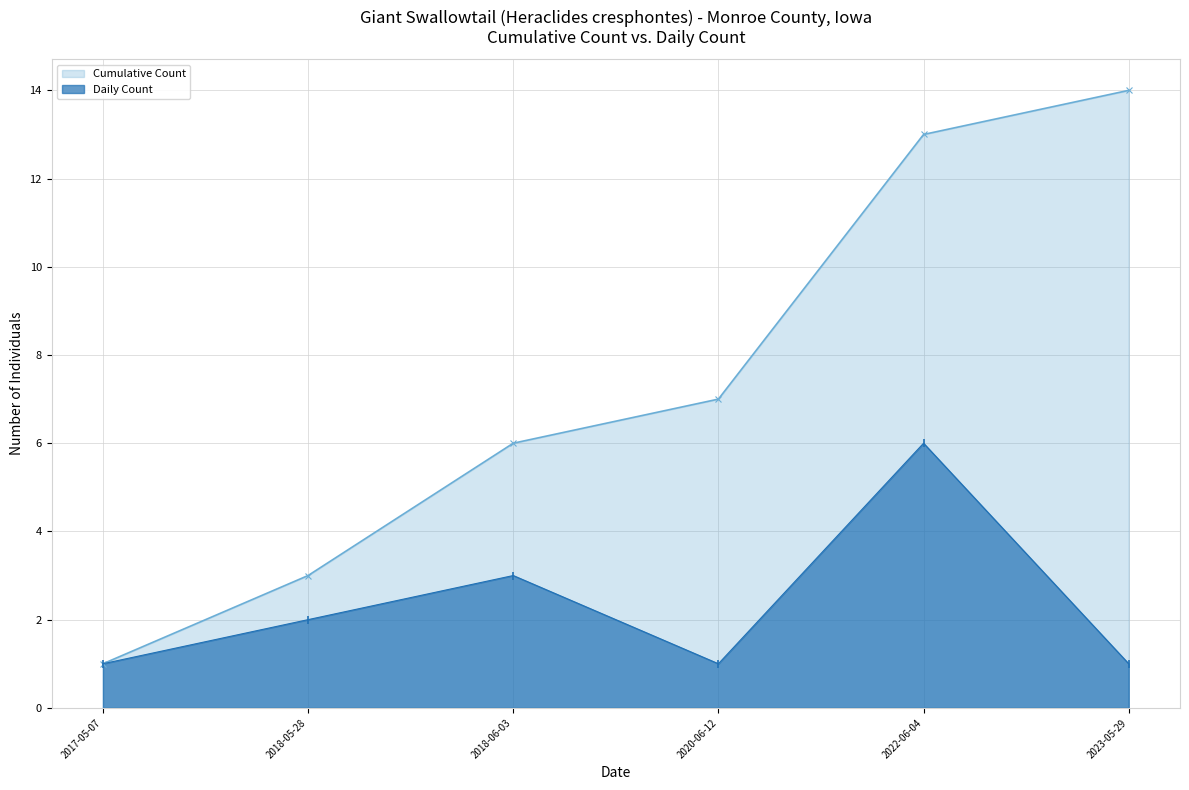

True or false: Daily Count has a value of 9 at 2022-06-04.

False